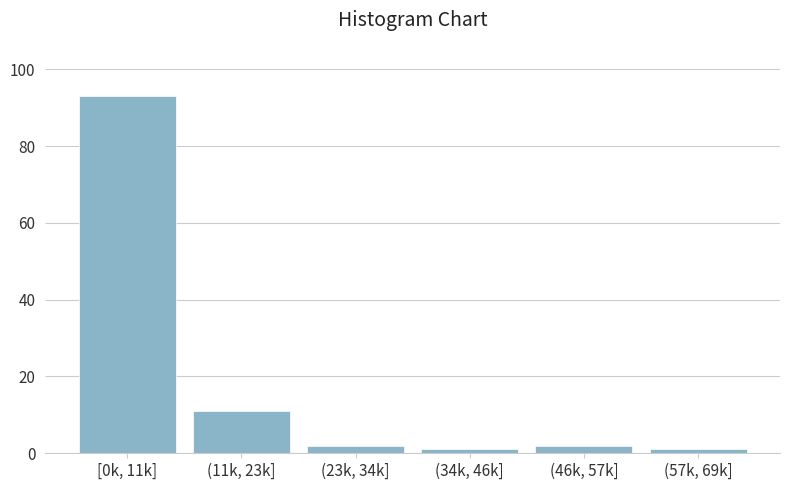

Reading right to left, list all the values displayed in this chart.

(57k, 69k]=1	(46k, 57k]=2	(34k, 46k]=1	(23k, 34k]=2	(11k, 23k]=11	[0k, 11k]=93